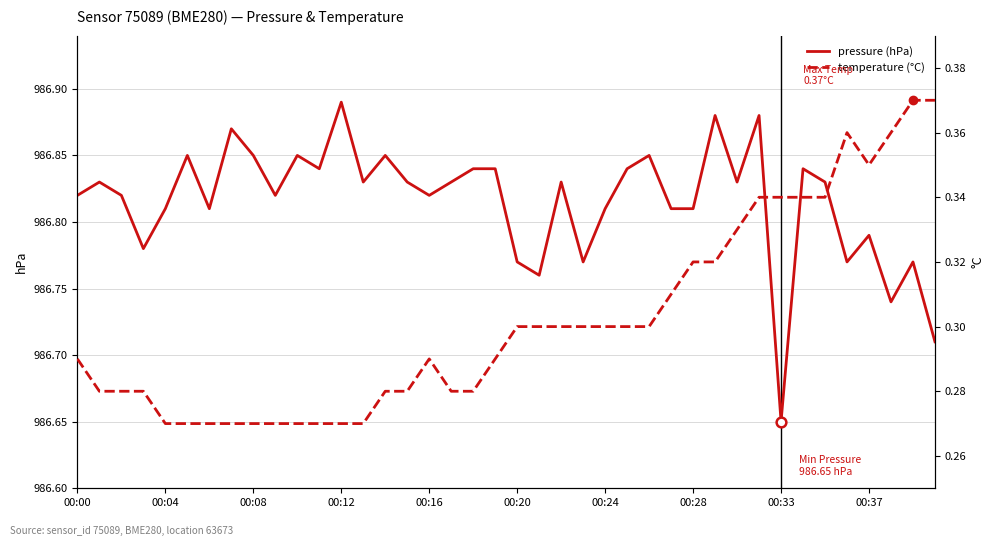

What position from the left is 00:24?

25